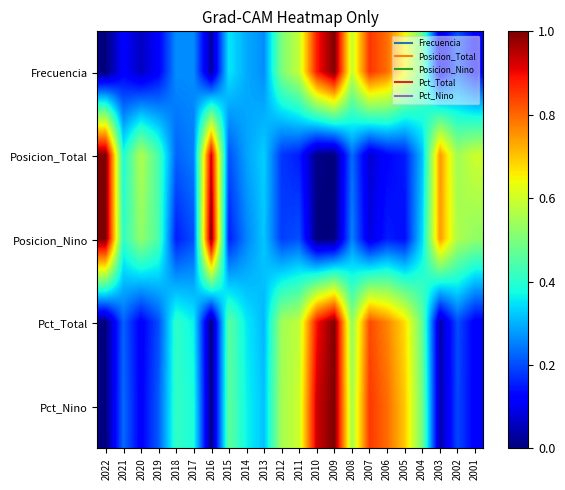

How many data points does each series have?

22